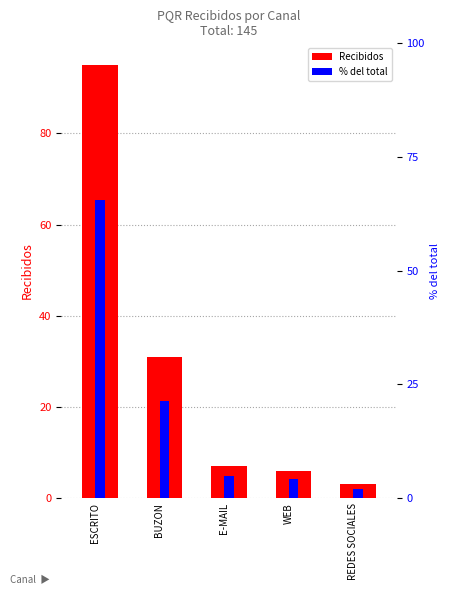

What is the spread (max minus min) of values at REDES SOCIALES?

0.9